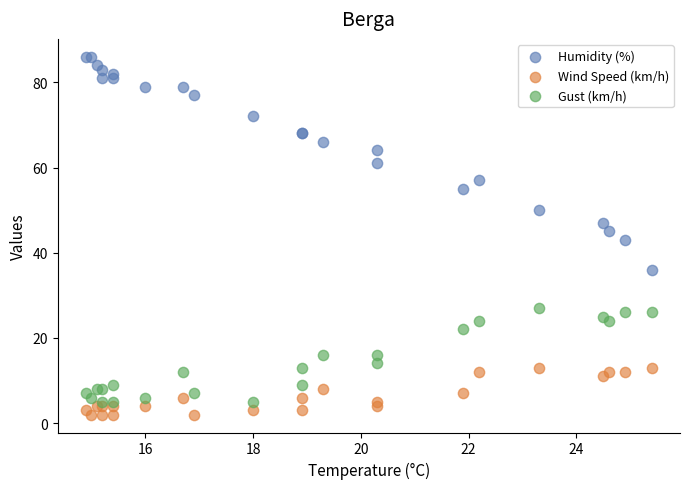

Which series contains the highest Y value?

Humidity (%)